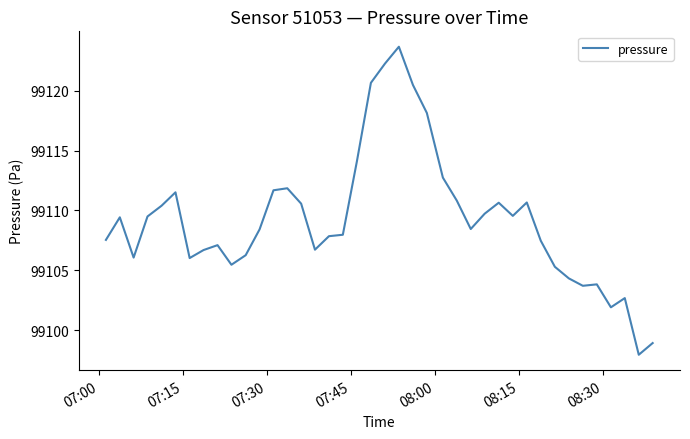

What is the smallest value displayed?

99097.9